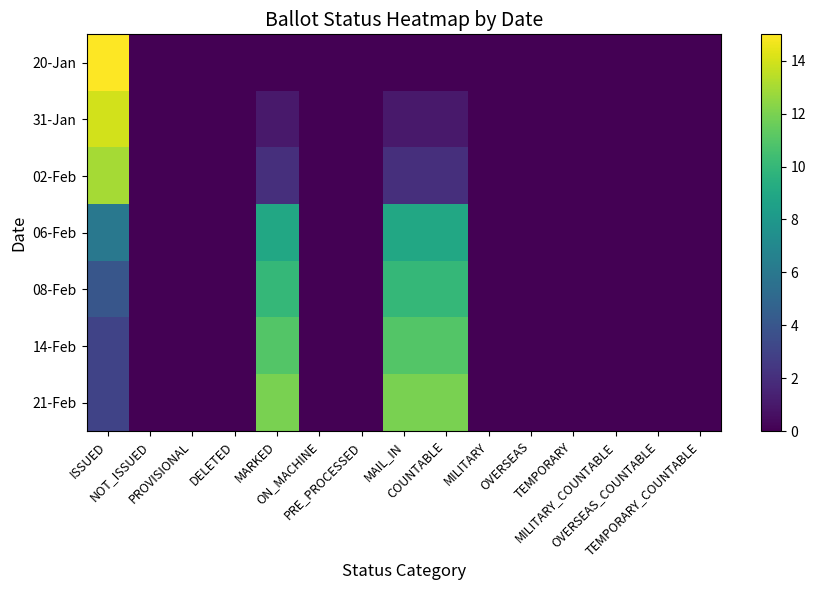

Reading right to left, transcribe all the data shown in this chart.

20-Jan: TEMPORARY_COUNTABLE=0	OVERSEAS_COUNTABLE=0	MILITARY_COUNTABLE=0	TEMPORARY=0	OVERSEAS=0	MILITARY=0	COUNTABLE=0	MAIL_IN=0	PRE_PROCESSED=0	ON_MACHINE=0	MARKED=0	DELETED=0	PROVISIONAL=0	NOT_ISSUED=0	ISSUED=15
31-Jan: TEMPORARY_COUNTABLE=0	OVERSEAS_COUNTABLE=0	MILITARY_COUNTABLE=0	TEMPORARY=0	OVERSEAS=0	MILITARY=0	COUNTABLE=1	MAIL_IN=1	PRE_PROCESSED=0	ON_MACHINE=0	MARKED=1	DELETED=0	PROVISIONAL=0	NOT_ISSUED=0	ISSUED=14
02-Feb: TEMPORARY_COUNTABLE=0	OVERSEAS_COUNTABLE=0	MILITARY_COUNTABLE=0	TEMPORARY=0	OVERSEAS=0	MILITARY=0	COUNTABLE=2	MAIL_IN=2	PRE_PROCESSED=0	ON_MACHINE=0	MARKED=2	DELETED=0	PROVISIONAL=0	NOT_ISSUED=0	ISSUED=13
06-Feb: TEMPORARY_COUNTABLE=0	OVERSEAS_COUNTABLE=0	MILITARY_COUNTABLE=0	TEMPORARY=0	OVERSEAS=0	MILITARY=0	COUNTABLE=9	MAIL_IN=9	PRE_PROCESSED=0	ON_MACHINE=0	MARKED=9	DELETED=0	PROVISIONAL=0	NOT_ISSUED=0	ISSUED=6
08-Feb: TEMPORARY_COUNTABLE=0	OVERSEAS_COUNTABLE=0	MILITARY_COUNTABLE=0	TEMPORARY=0	OVERSEAS=0	MILITARY=0	COUNTABLE=10	MAIL_IN=10	PRE_PROCESSED=0	ON_MACHINE=0	MARKED=10	DELETED=0	PROVISIONAL=0	NOT_ISSUED=0	ISSUED=4
14-Feb: TEMPORARY_COUNTABLE=0	OVERSEAS_COUNTABLE=0	MILITARY_COUNTABLE=0	TEMPORARY=0	OVERSEAS=0	MILITARY=0	COUNTABLE=11	MAIL_IN=11	PRE_PROCESSED=0	ON_MACHINE=0	MARKED=11	DELETED=0	PROVISIONAL=0	NOT_ISSUED=0	ISSUED=3
21-Feb: TEMPORARY_COUNTABLE=0	OVERSEAS_COUNTABLE=0	MILITARY_COUNTABLE=0	TEMPORARY=0	OVERSEAS=0	MILITARY=0	COUNTABLE=12	MAIL_IN=12	PRE_PROCESSED=0	ON_MACHINE=0	MARKED=12	DELETED=0	PROVISIONAL=0	NOT_ISSUED=0	ISSUED=3